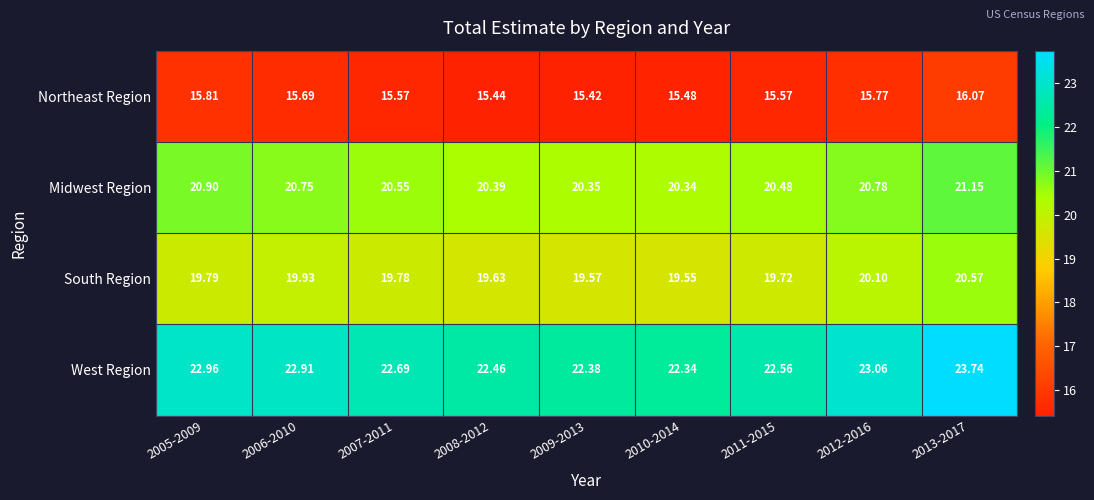

At 2010-2014, list the series in order from smallest to largest.

Northeast Region, South Region, Midwest Region, West Region